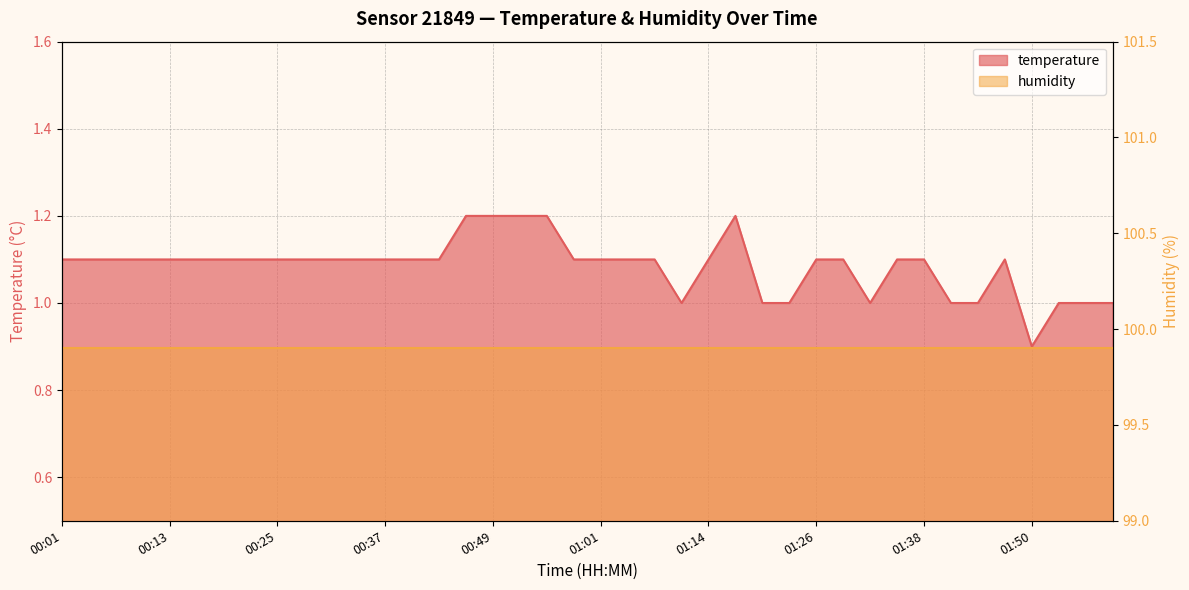

How many points are higher than both their immediate neighbors (excluding endpoints)?

2